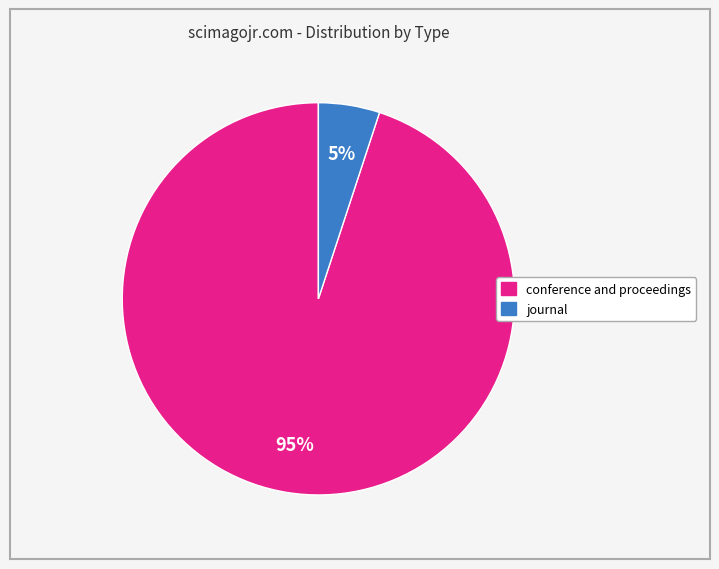

Count the number of slices in the pie.

2